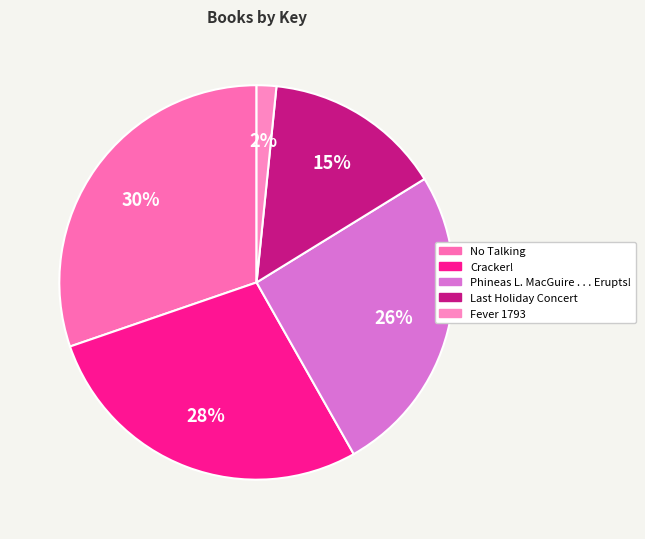

To the nearest percent, what is the average slice percentage?

20%